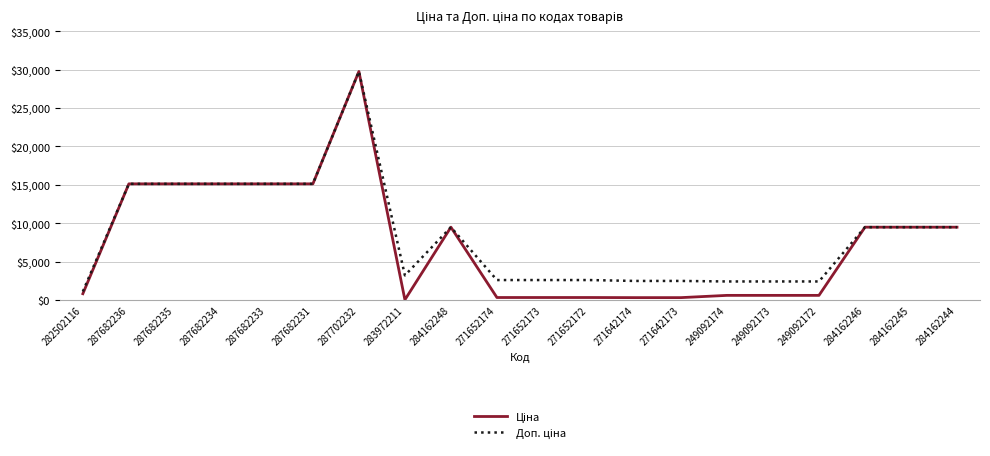

At which category is the sum across all series the highest?

287702232